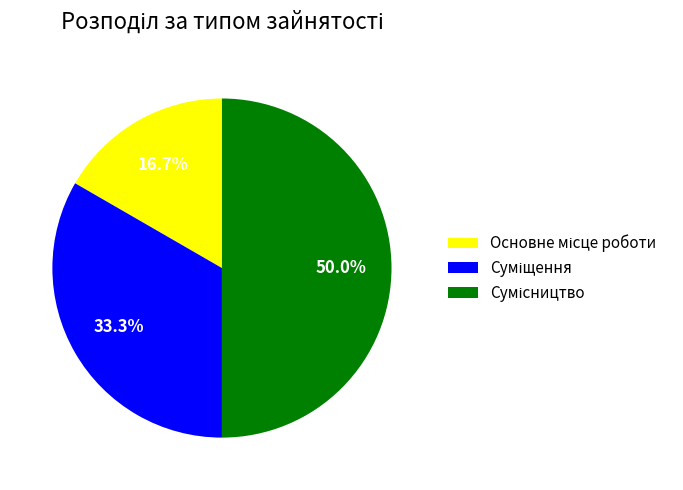

To the nearest percent, what is the average slice percentage?

33%